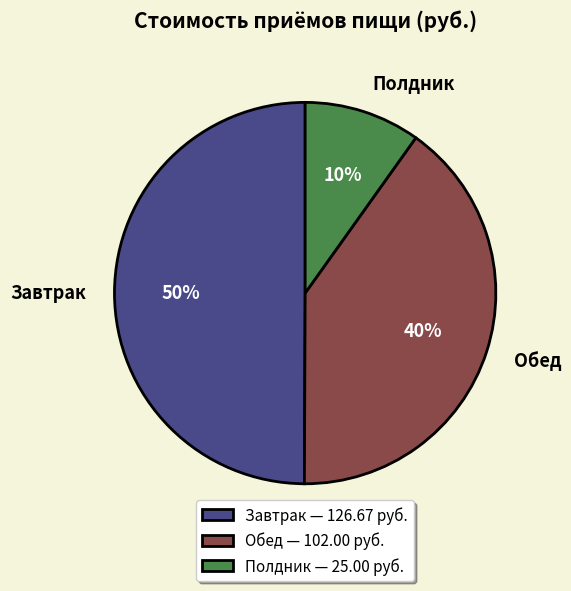

How many segments does this pie chart have?

3